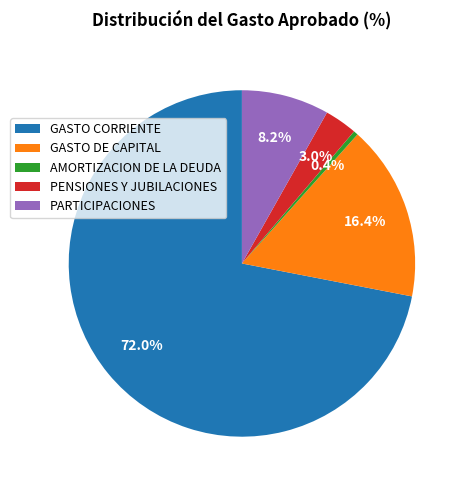

How many slices are in this pie chart?

5